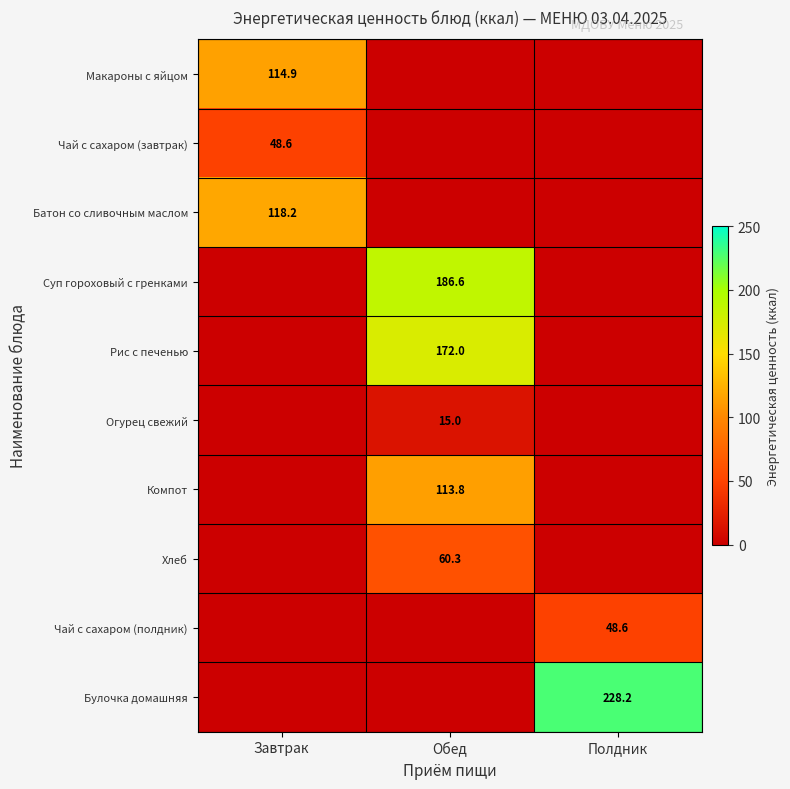

True or false: Огурец свежий has a value of 22.4 at Обед.

False